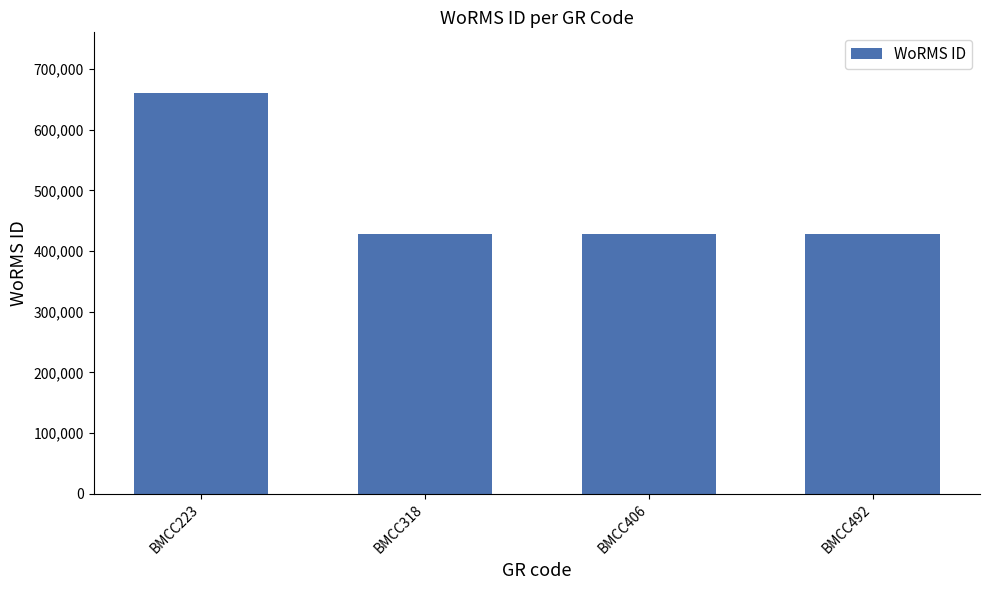

How many values are between 428522 and 661559?

4